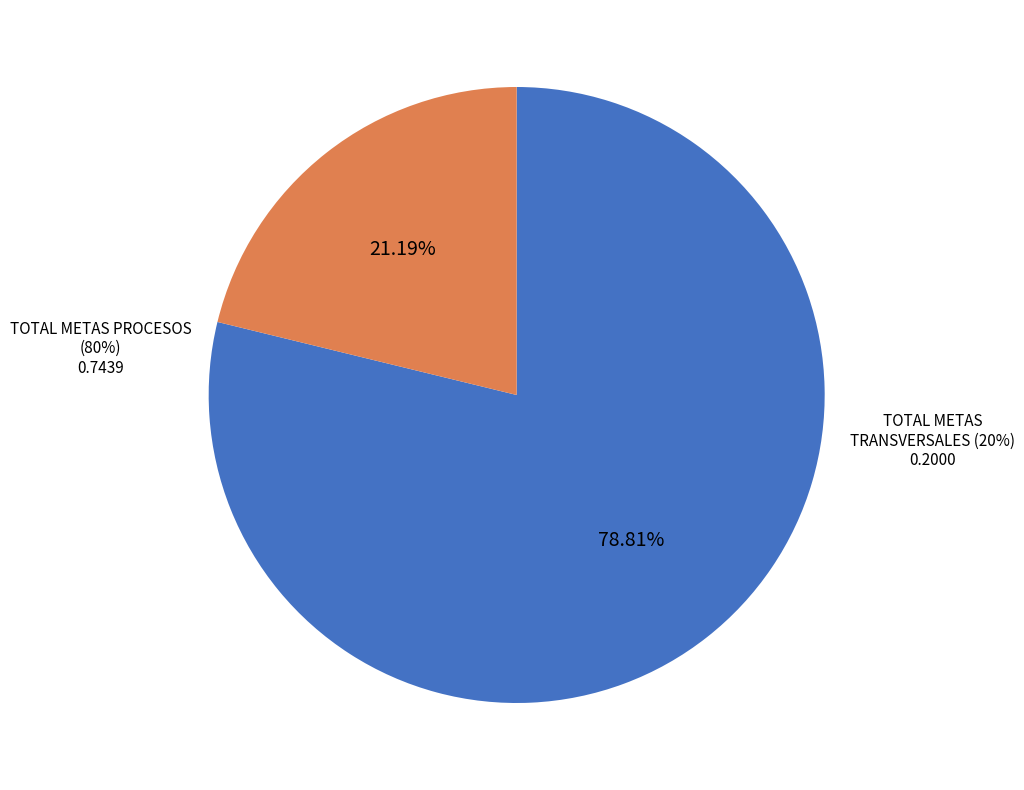

Is there a majority slice in this chart?

Yes